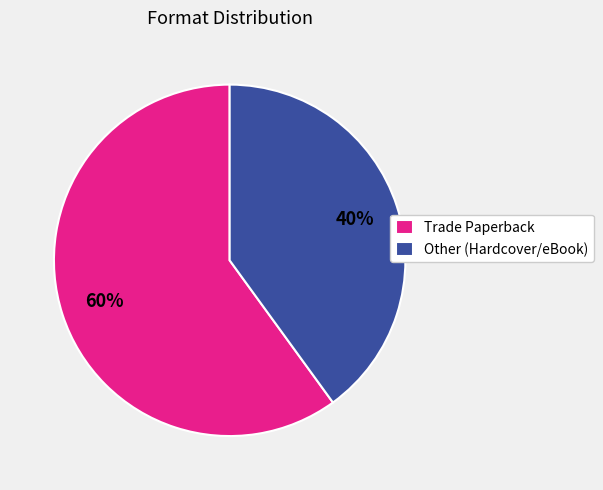

Which category has the biggest portion of the pie?

Trade Paperback